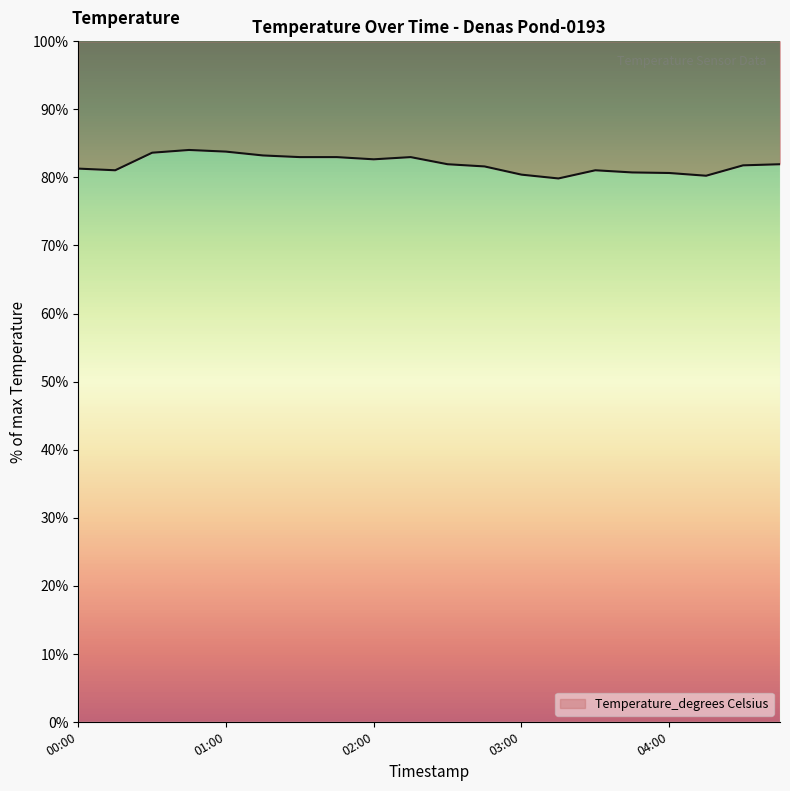

What is the sum of the values at 2019-08-04T00:45:00 and 2019-08-04T01:45:00?

167.0